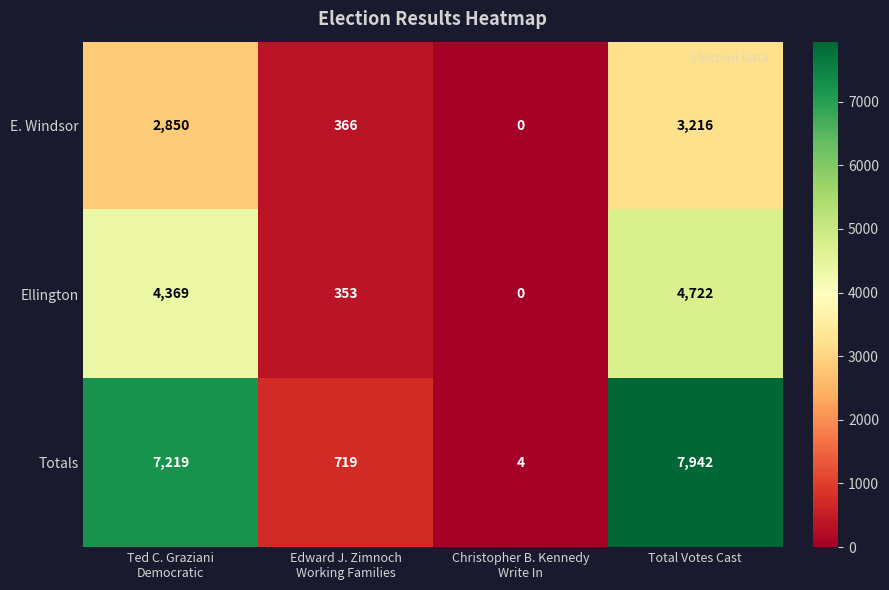

Reading left to right, list all the values displayed in this chart.

E. Windsor: 2850	366	0	3216
Ellington: 4369	353	0	4722
Totals: 7219	719	4	7942